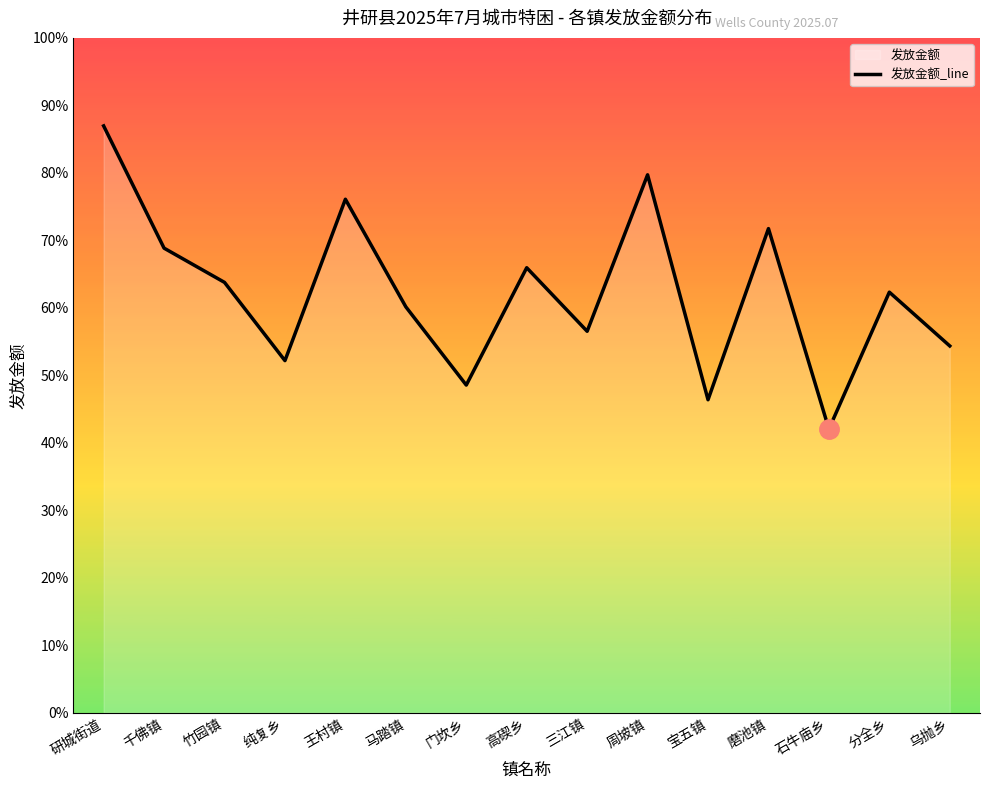

True or false: the data has more than 2 interior local peaks.

True